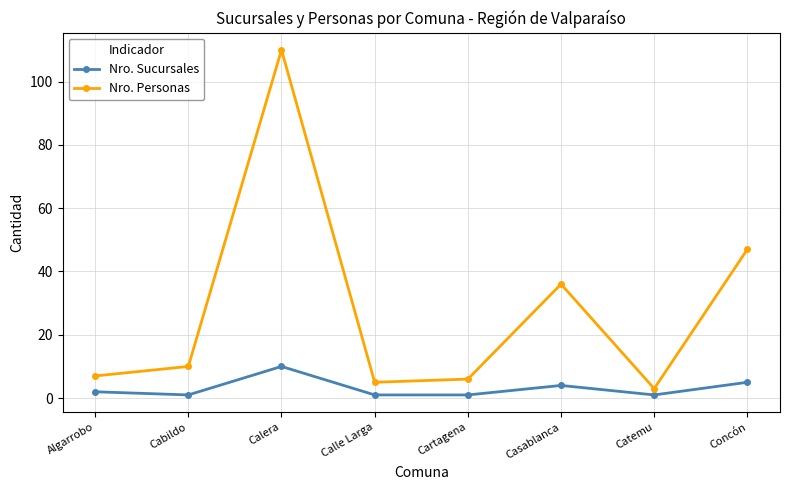

Reading left to right, what are all the values shown in this chart?

Nro. Sucursales: Algarrobo=2	Cabildo=1	Calera=10	Calle Larga=1	Cartagena=1	Casablanca=4	Catemu=1	Concón=5
Nro. Personas: Algarrobo=7	Cabildo=10	Calera=110	Calle Larga=5	Cartagena=6	Casablanca=36	Catemu=3	Concón=47